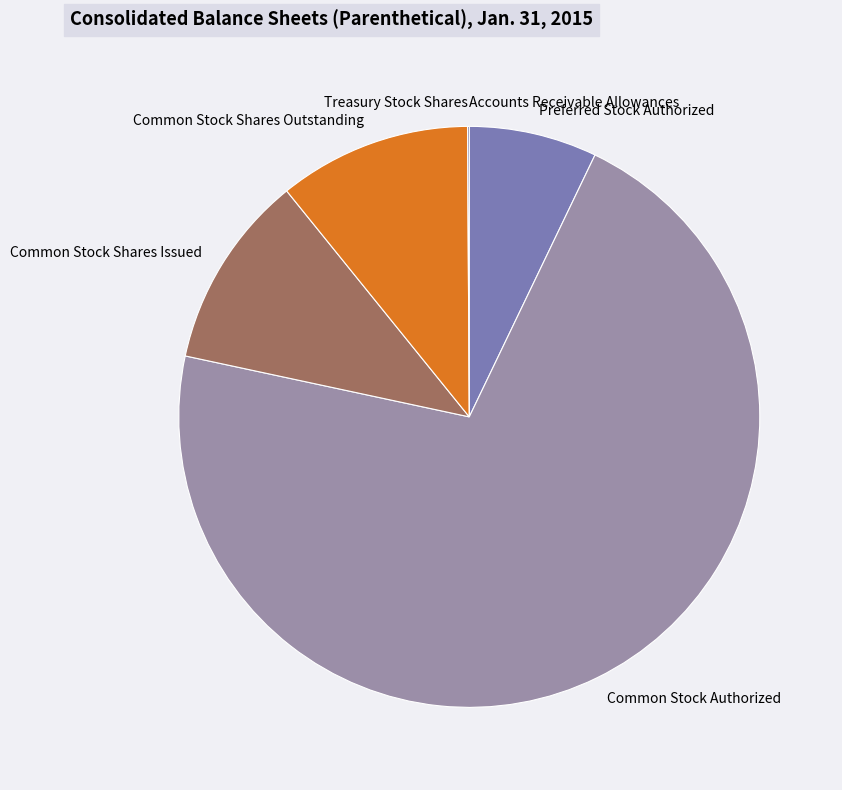

Between Common Stock Authorized and Common Stock Shares Issued, which is larger?

Common Stock Authorized